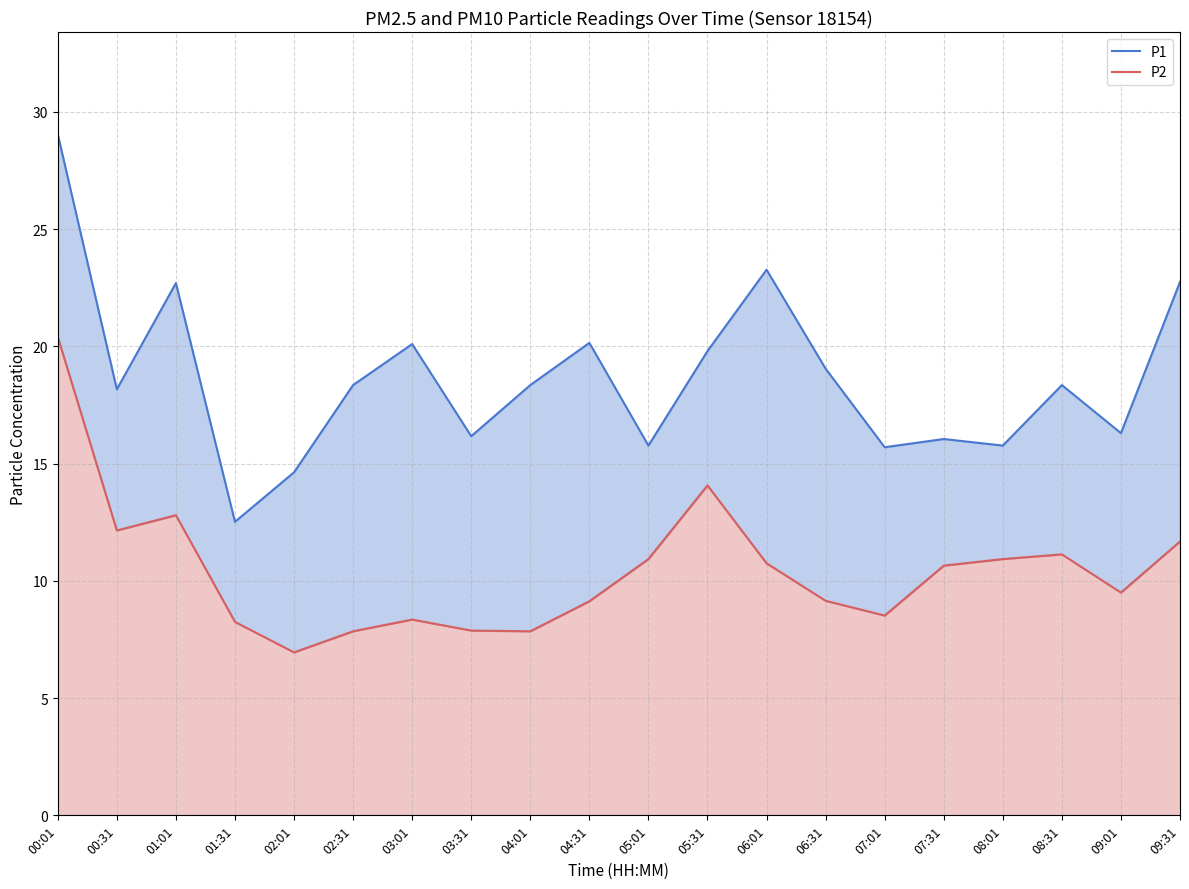

True or false: P1 and P2 intersect in this chart.

False